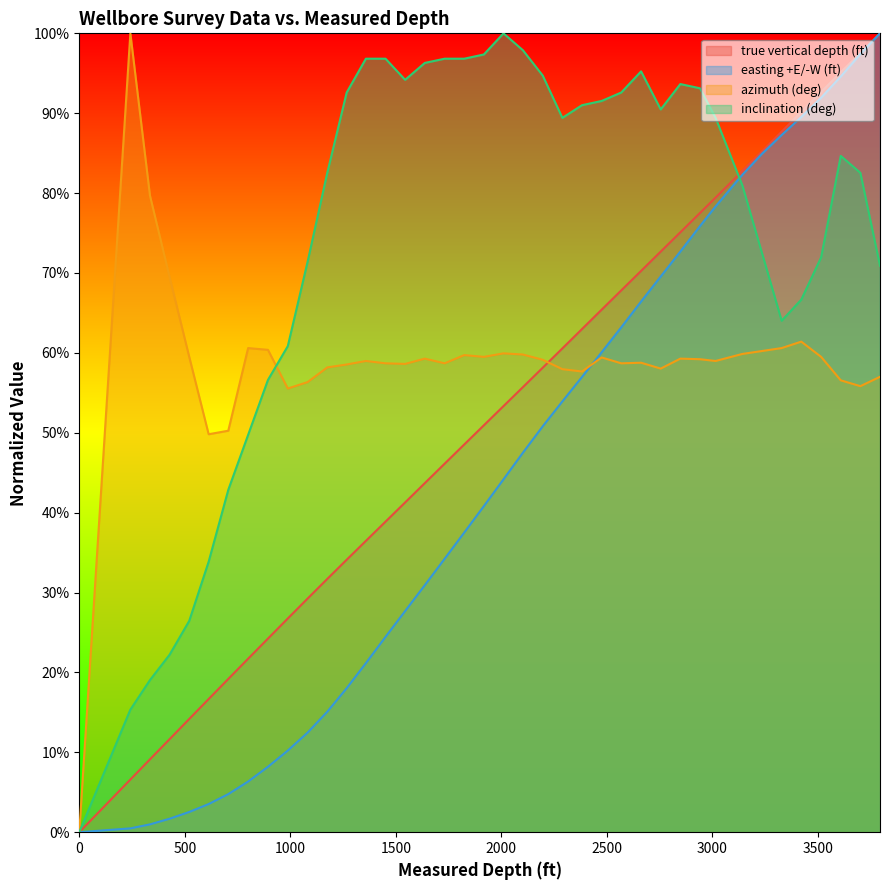

Which series has the largest total across all categories?

inclination (deg)